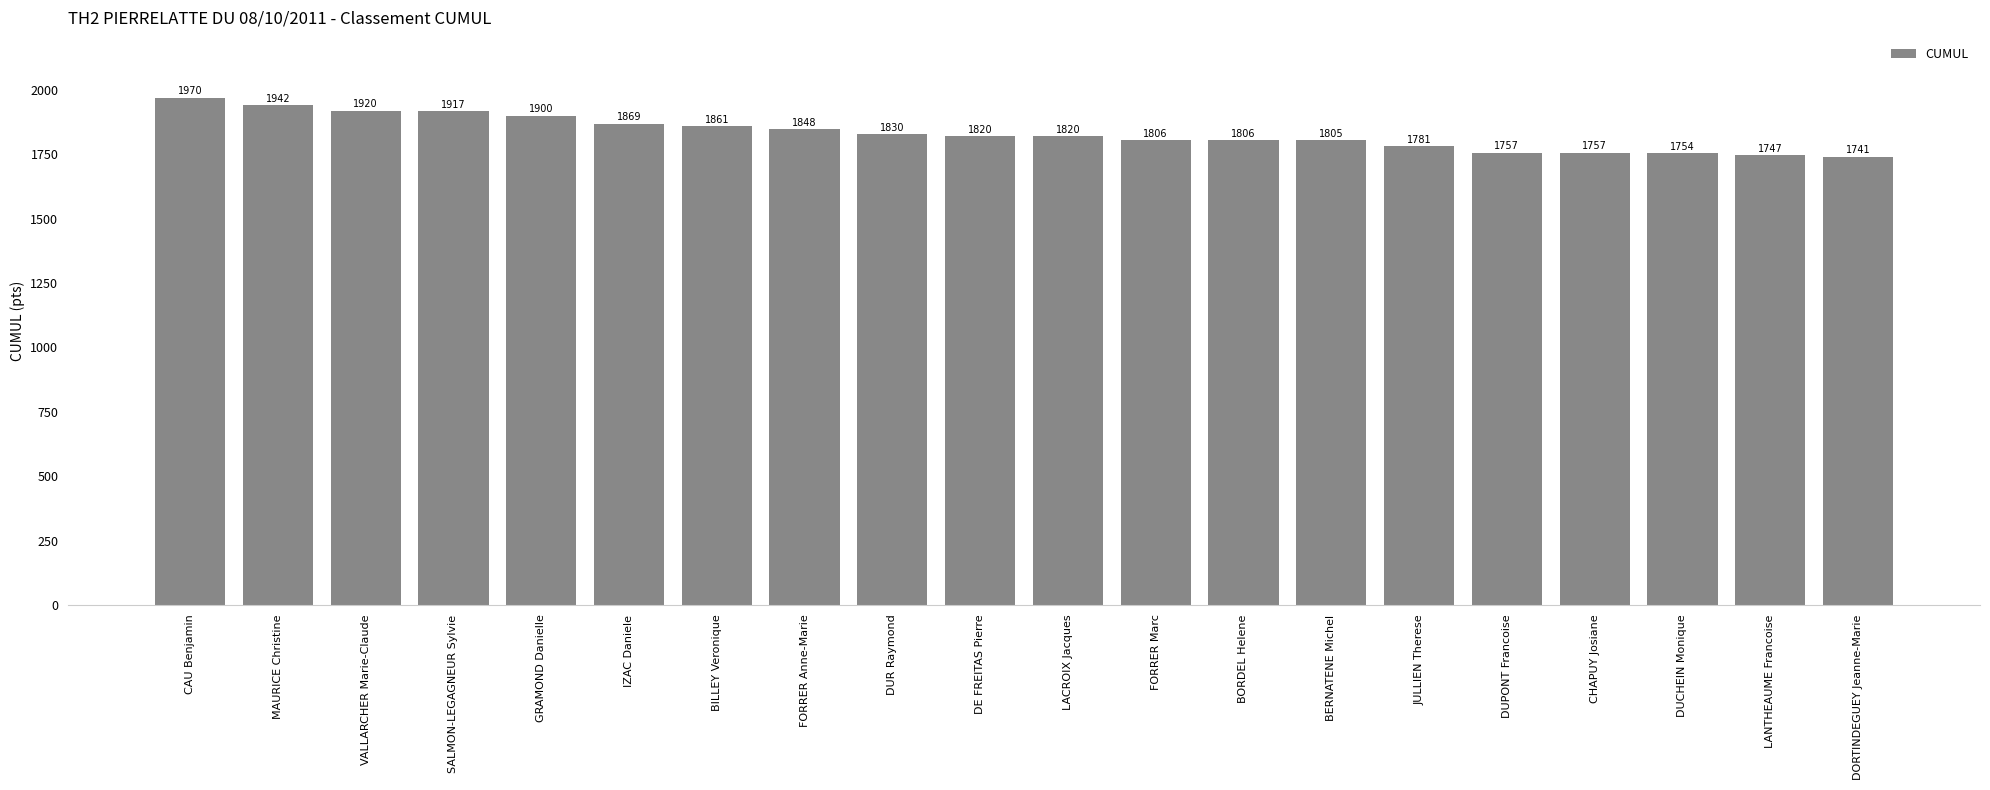

Which label corresponds to the smallest value in the chart?

DORTINDEGUEY Jeanne-Marie